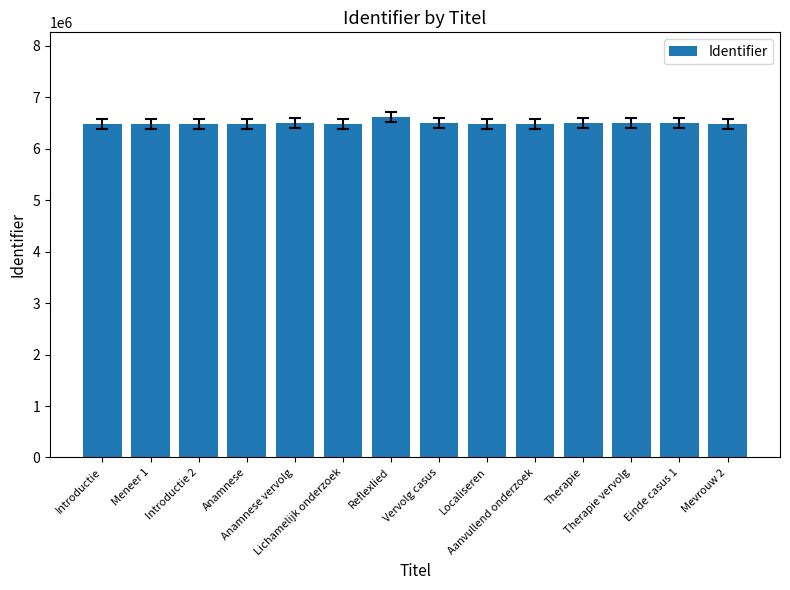

Where does the data first go above 6471860?

Anamnese vervolg